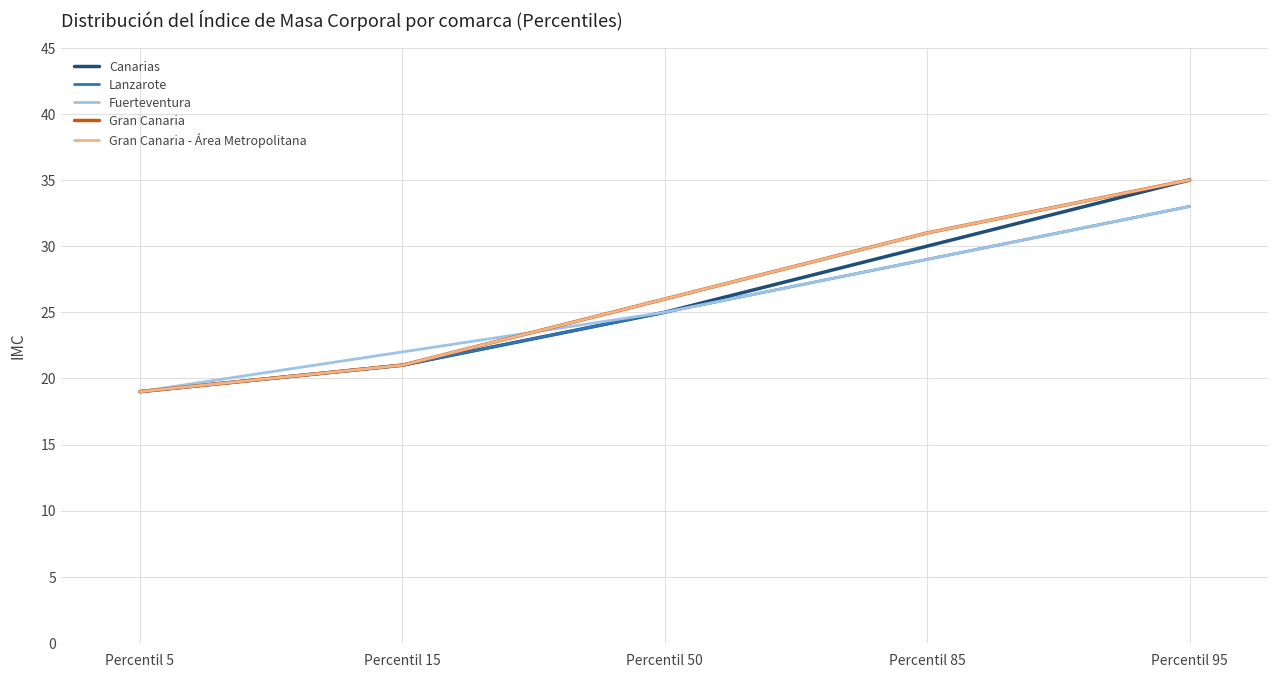

Does the chart display data point markers on the line(s)?

No